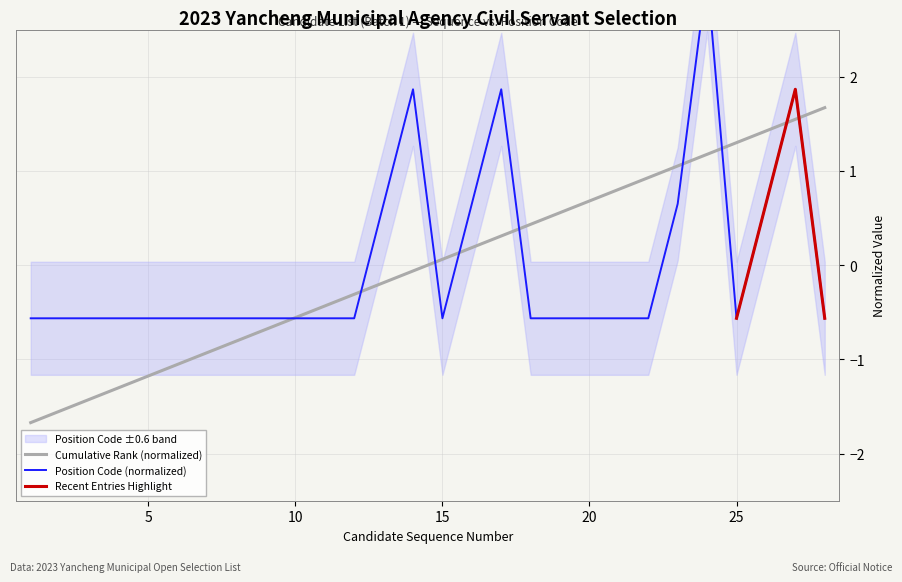

Where do Position Code and Candidates per Unit (cumulative) first cross each other?

9 and 10